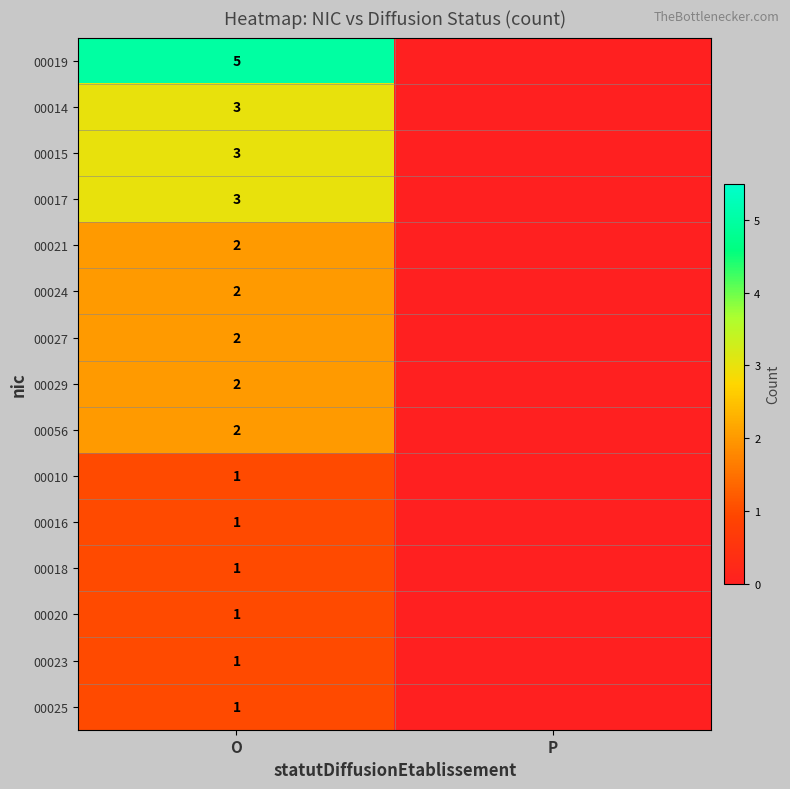

The 00019 series shows 7 at O. True or false?

False